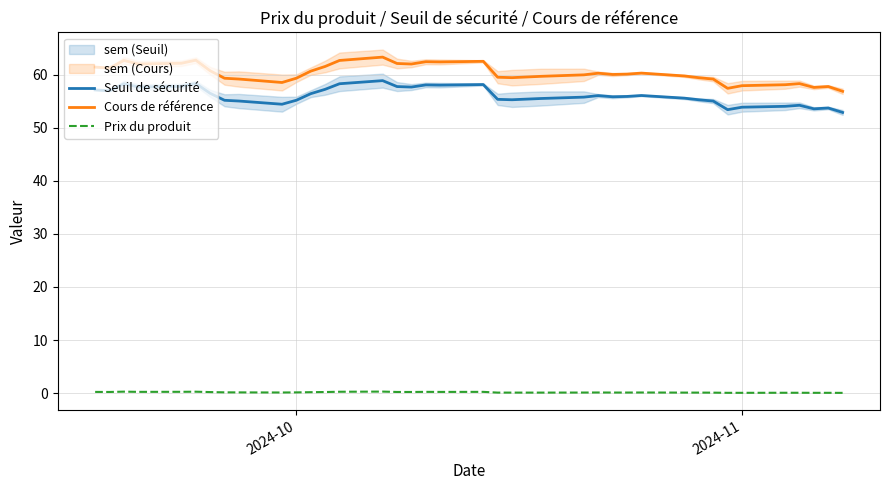

Is it true that Seuil de sécurité equals 53.8 at 2024-11?

True